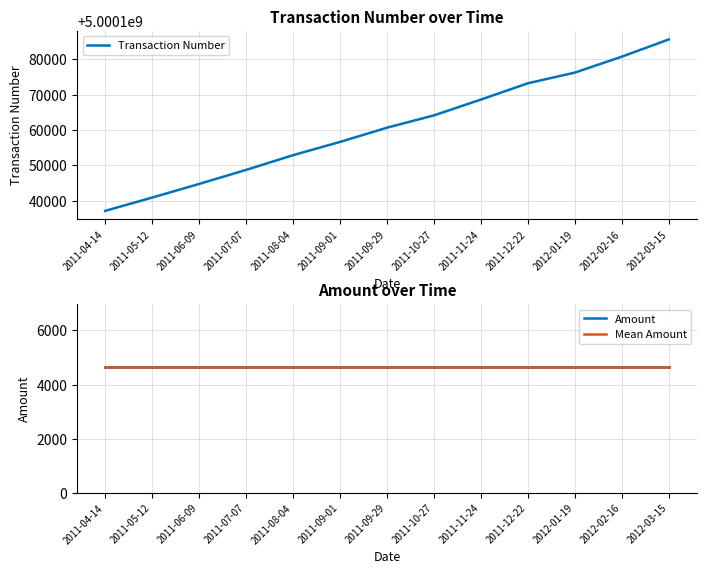

How many distinct data groups are displayed?

3